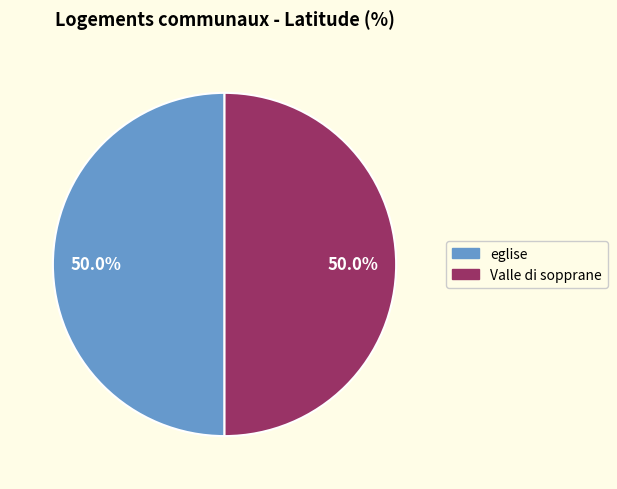

How much of the chart is everything except eglise?

50.0%